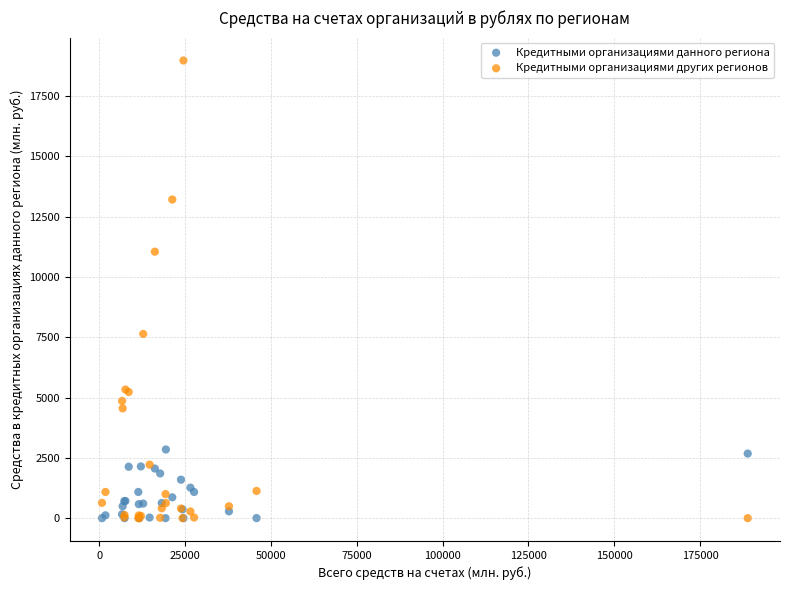

Across all series, what Y value is closest to 9484?

11044